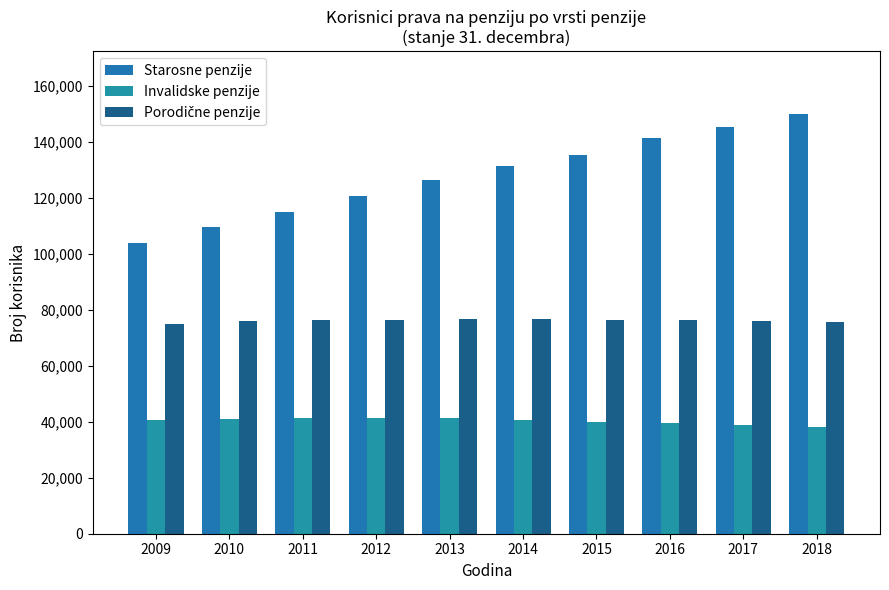

What is the difference between the highest and lowest values at 2017?

106613